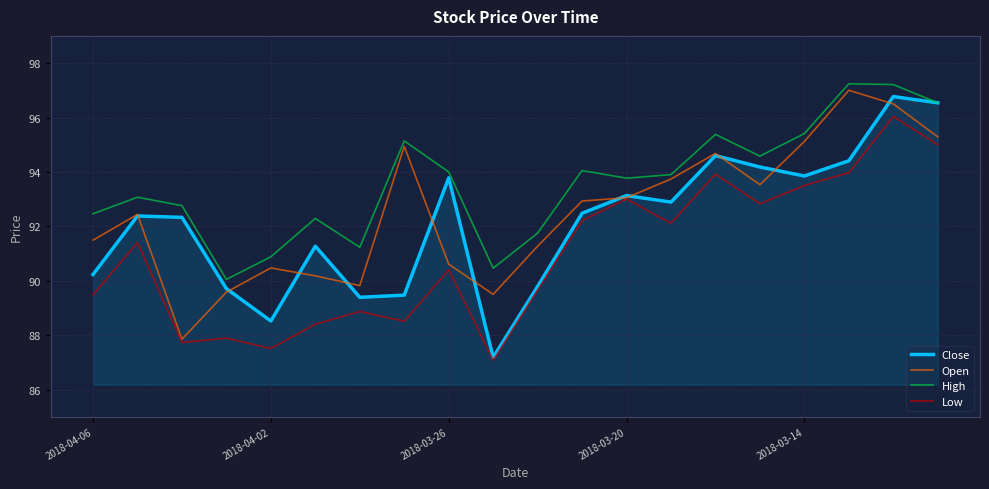

What is the greatest value displayed?

97.2